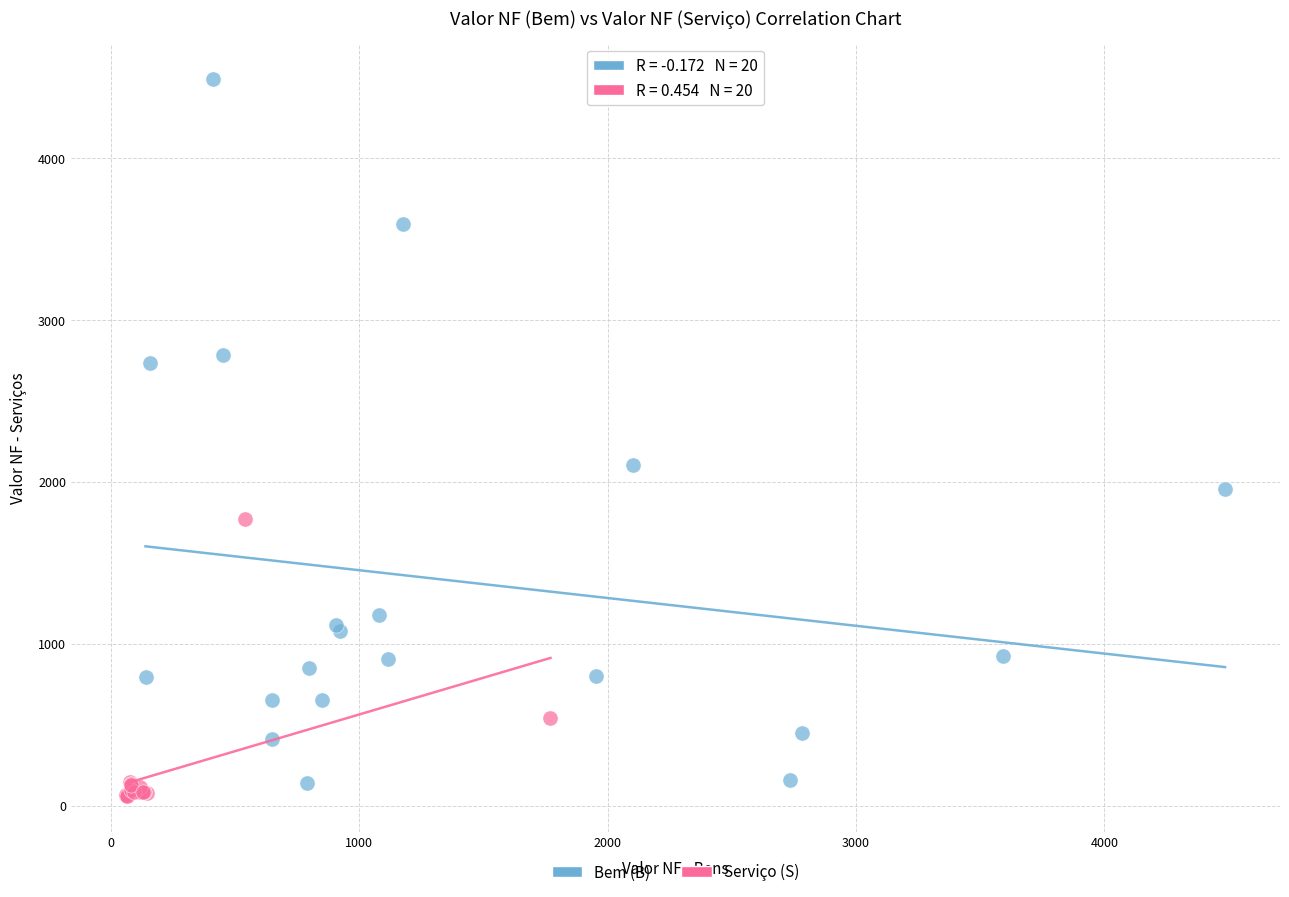

Which series reaches the maximum Y coordinate?

Bem (B)